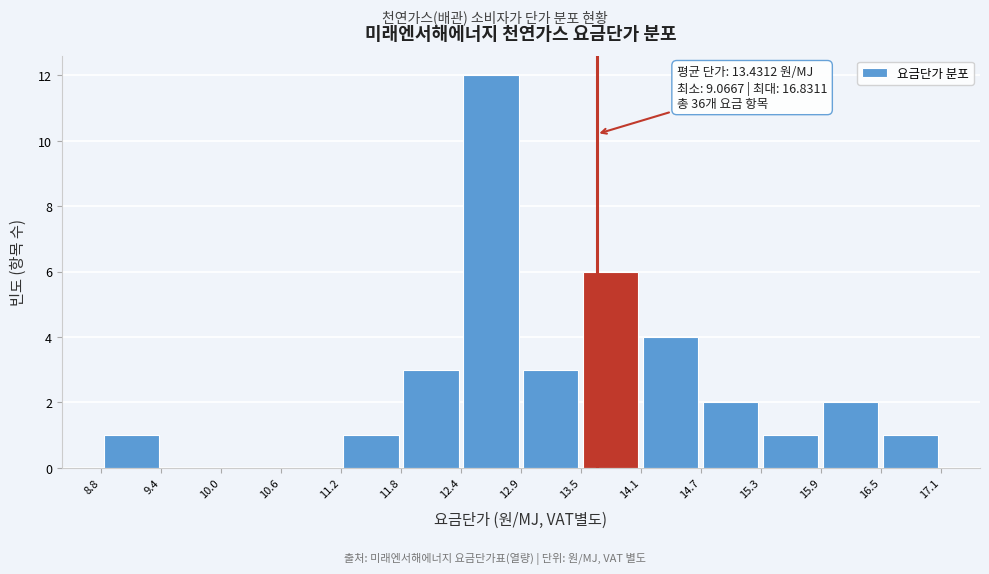

Which range on the x-axis has the tallest bar?

12.4 to 12.9